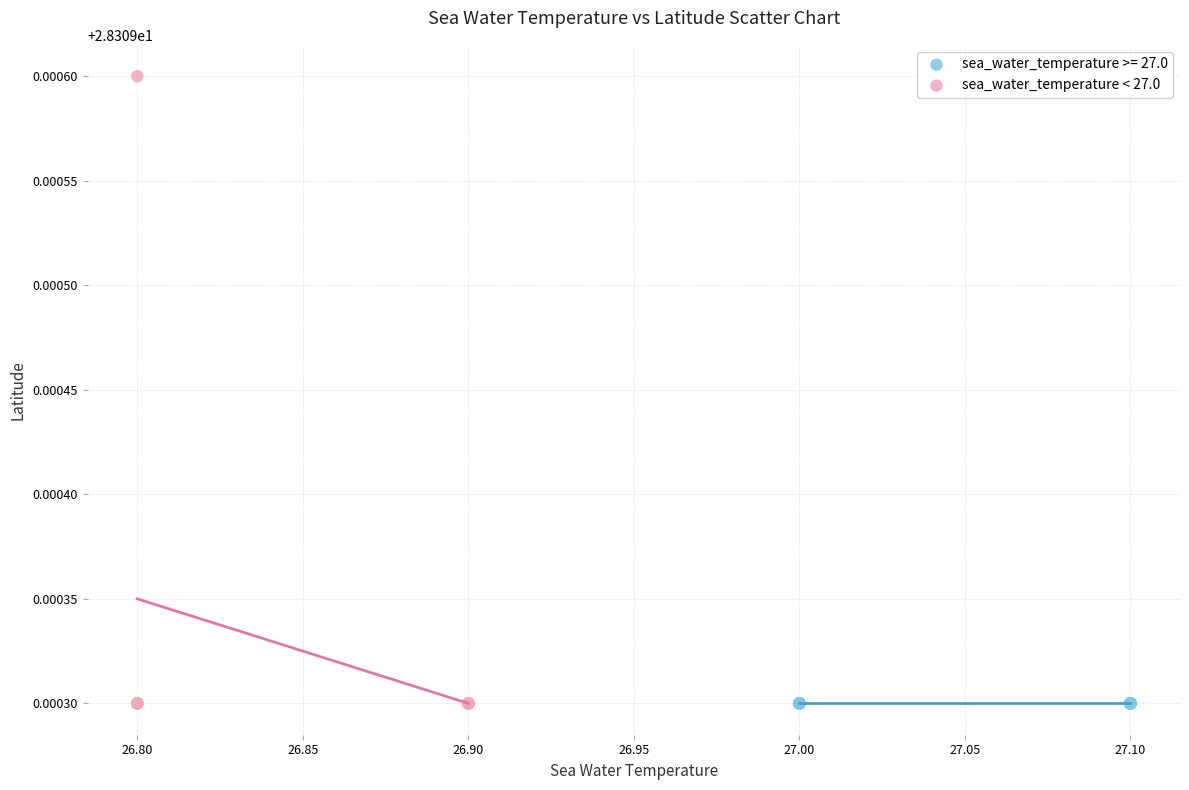

Which series contains the highest Y value?

sea_water_temperature < 27.0